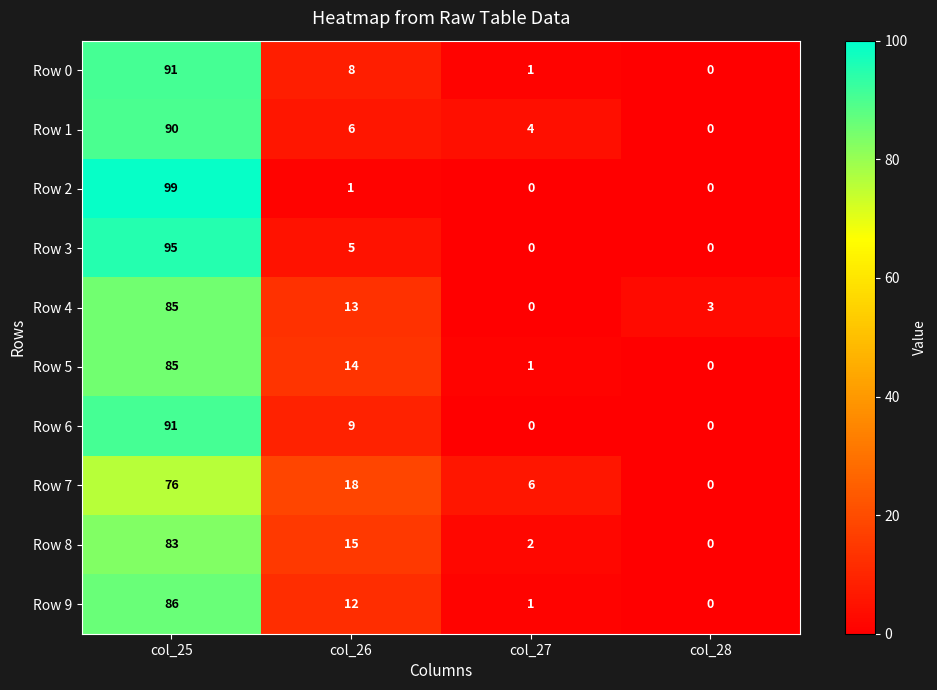

List the labels in order of Row 0 value, largest first.

col_25, col_26, col_27, col_28